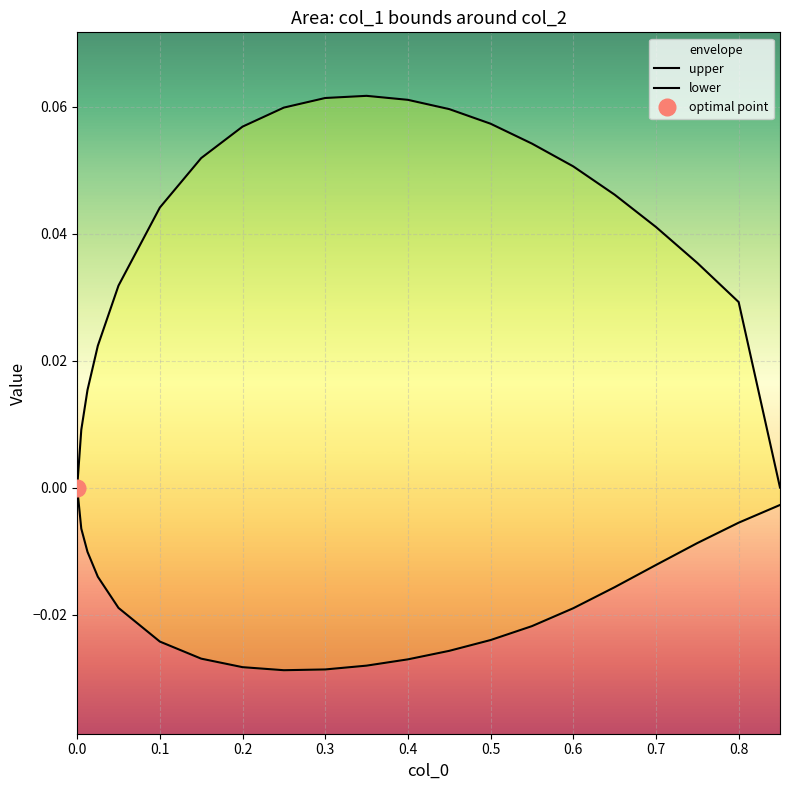

What are all the series names shown in the legend?

upper, lower